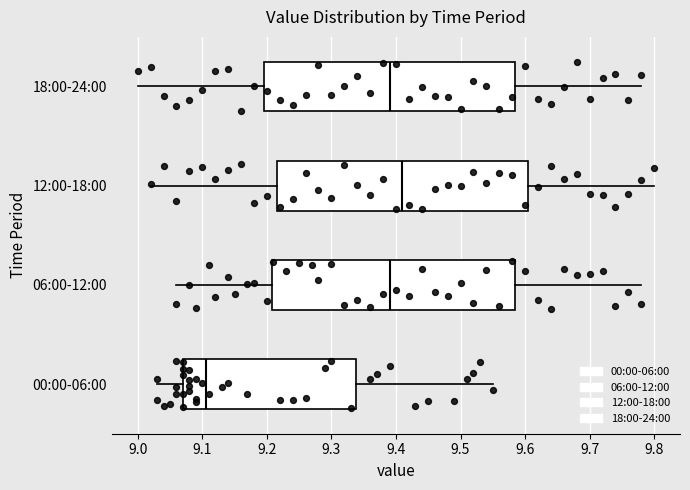

Which box's median line is the furthest to the left?

00:00-06:00